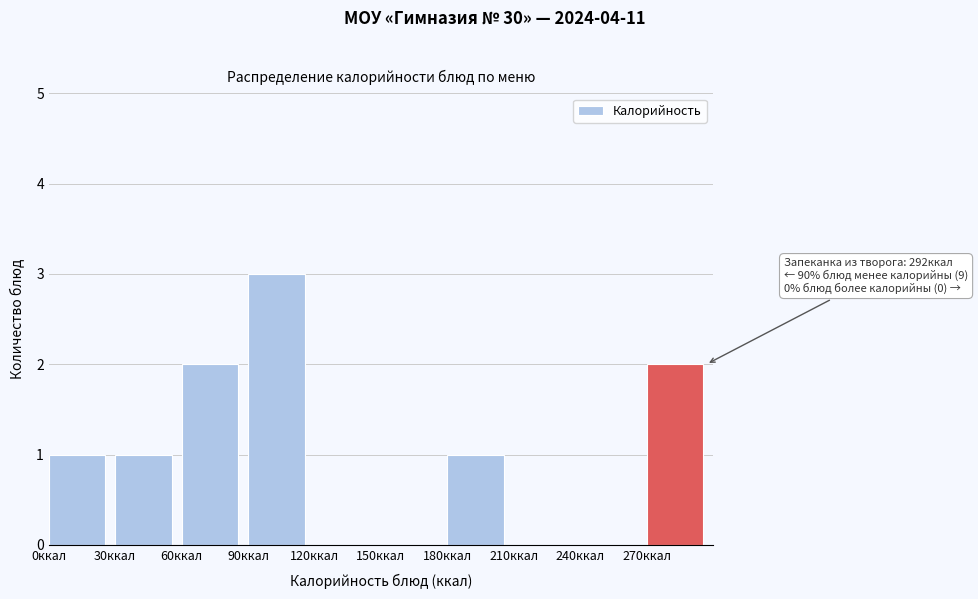

Over which range of the x-axis is the bar tallest?

90 to 120